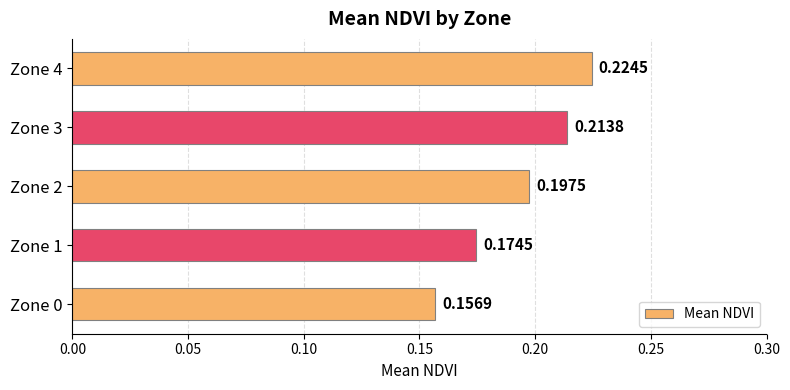

List the labels in order of value, largest first.

Zone 4, Zone 3, Zone 2, Zone 1, Zone 0